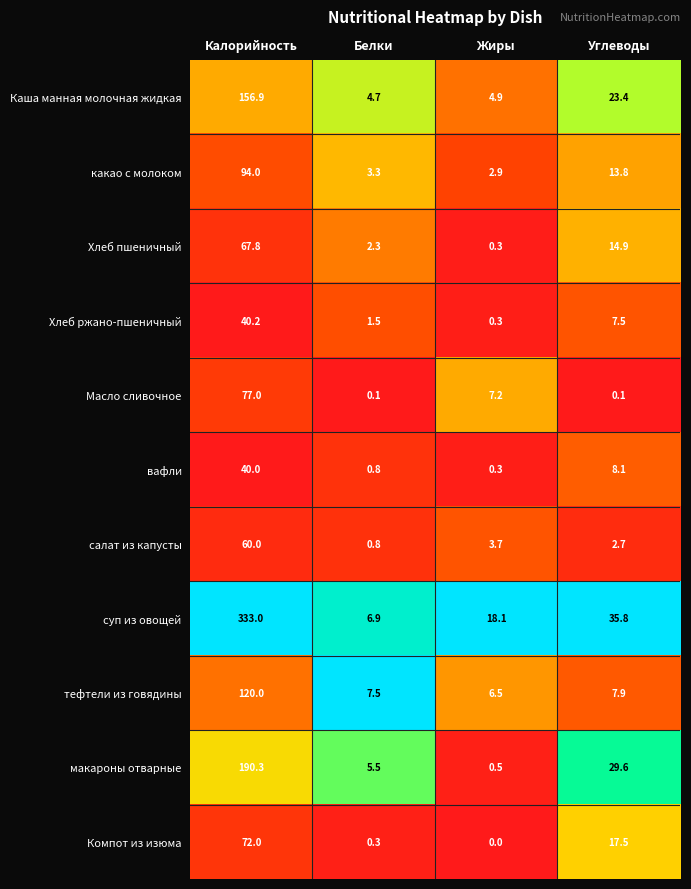

Rank the categories by какао с молоком value from lowest to highest.

Жиры, Белки, Углеводы, Калорийность